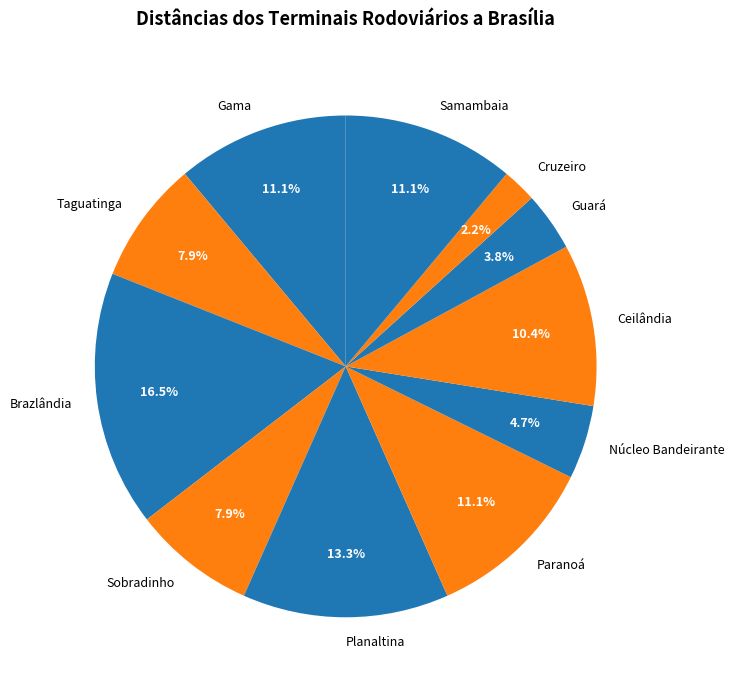

Between Samambaia and Planaltina, which is larger?

Planaltina